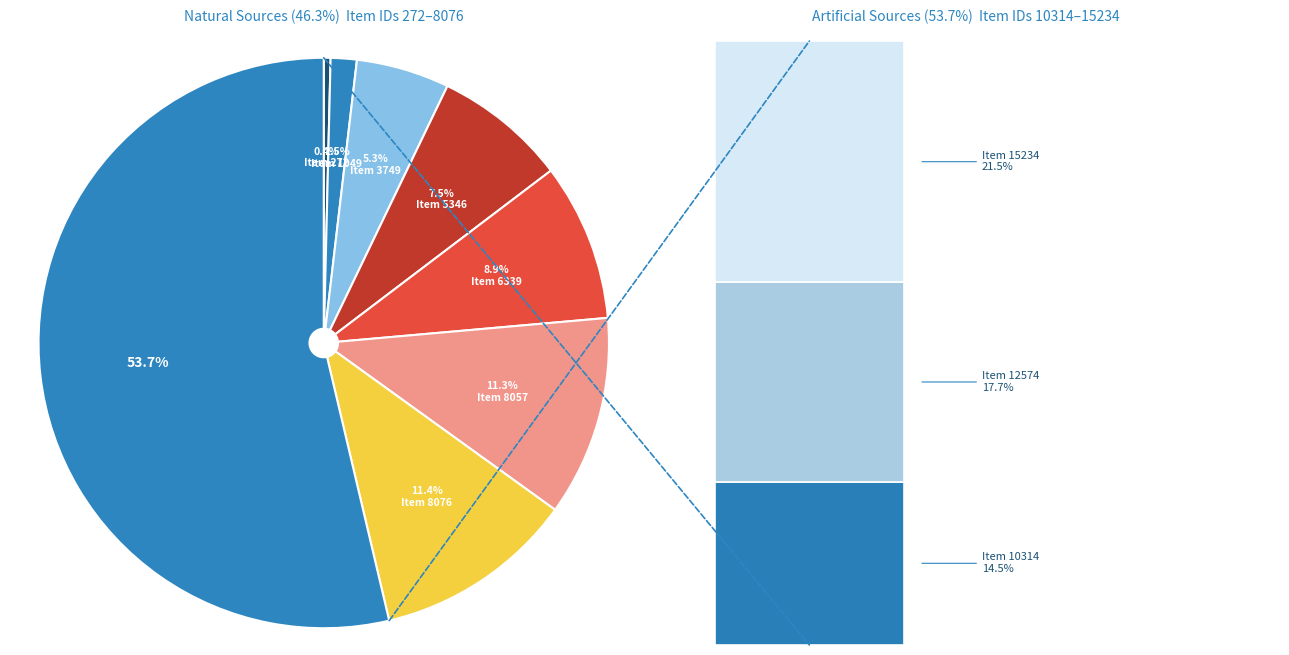

To the nearest percent, what portion does Item 8057 represent?

11%